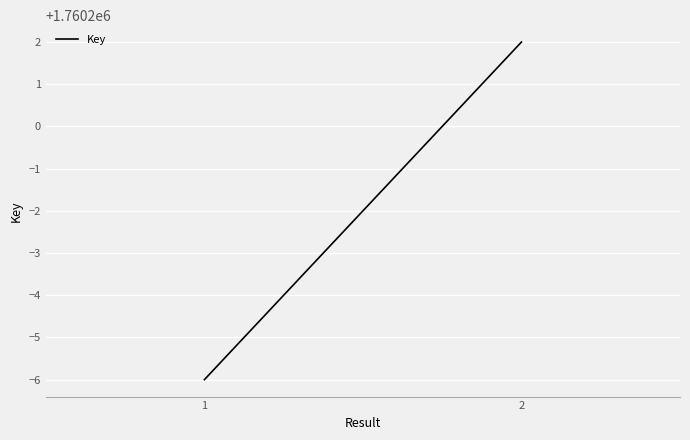

Reading left to right, list all the values displayed in this chart.

1760194	1760202